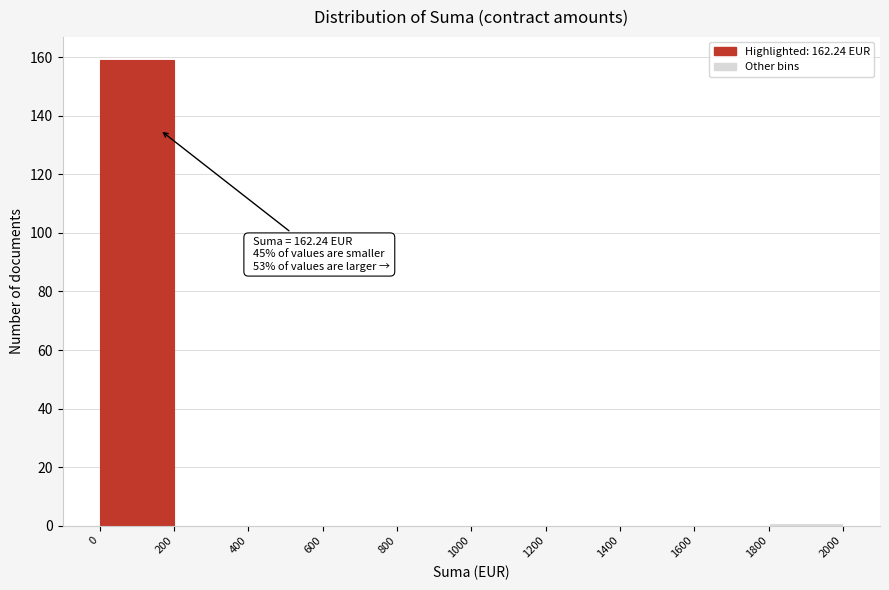

Over which range of the x-axis is the bar tallest?

0 to 200